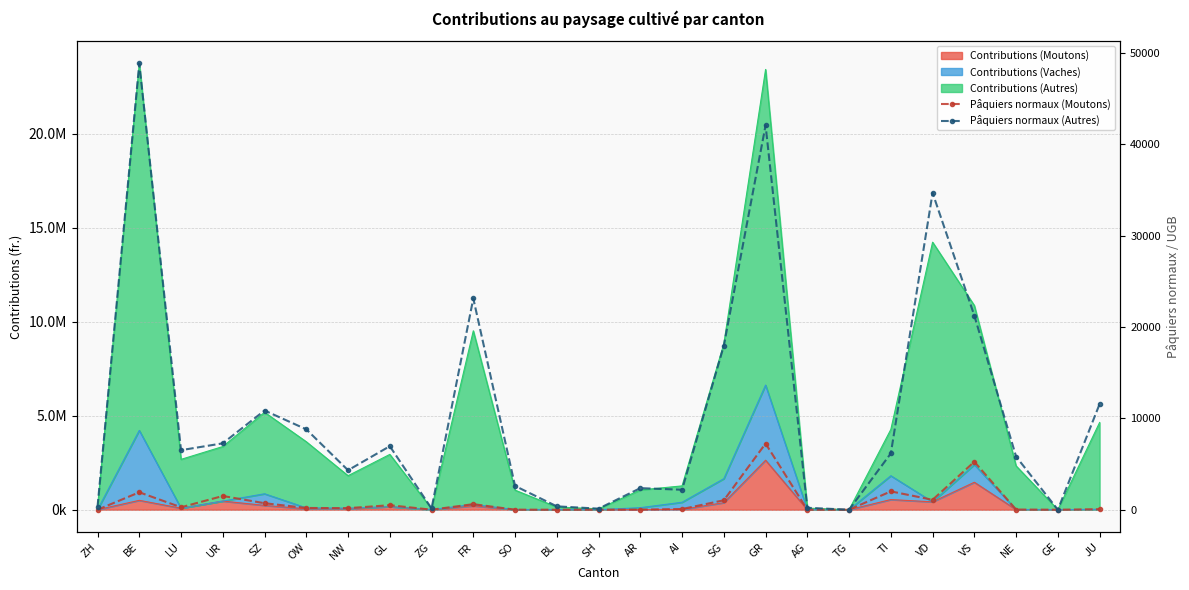

What is the average value of the Pâquiers normaux (Moutons) series?

904